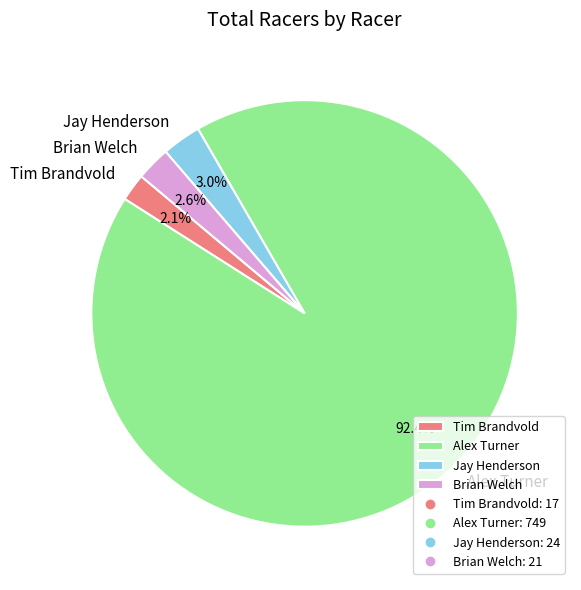

Which has a higher value, Alex Turner or Brian Welch?

Alex Turner